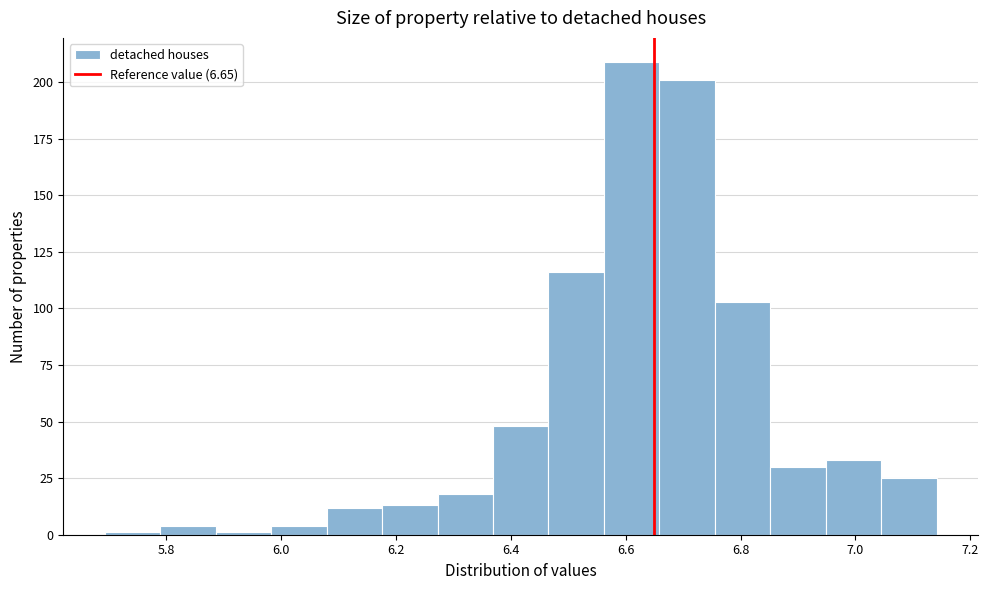

Reading left to right, transcribe this chart: for each bar, give the range it covers on the x-axis and its height. Neither the bar edges nor the heights are printed on the chart, so give them approximately, as read against the axes.

5.70 to 5.78: under 5
5.78 to 5.88: under 5
5.88 to 5.98: under 5
5.98 to 6.08: under 5
6.08 to 6.18: 10
6.18 to 6.28: 15
6.28 to 6.36: 20
6.36 to 6.46: 50
6.46 to 6.56: 115
6.56 to 6.66: 210
6.66 to 6.76: 200
6.76 to 6.86: 105
6.86 to 6.94: 30
6.94 to 7.04: 35
7.04 to 7.14: 25